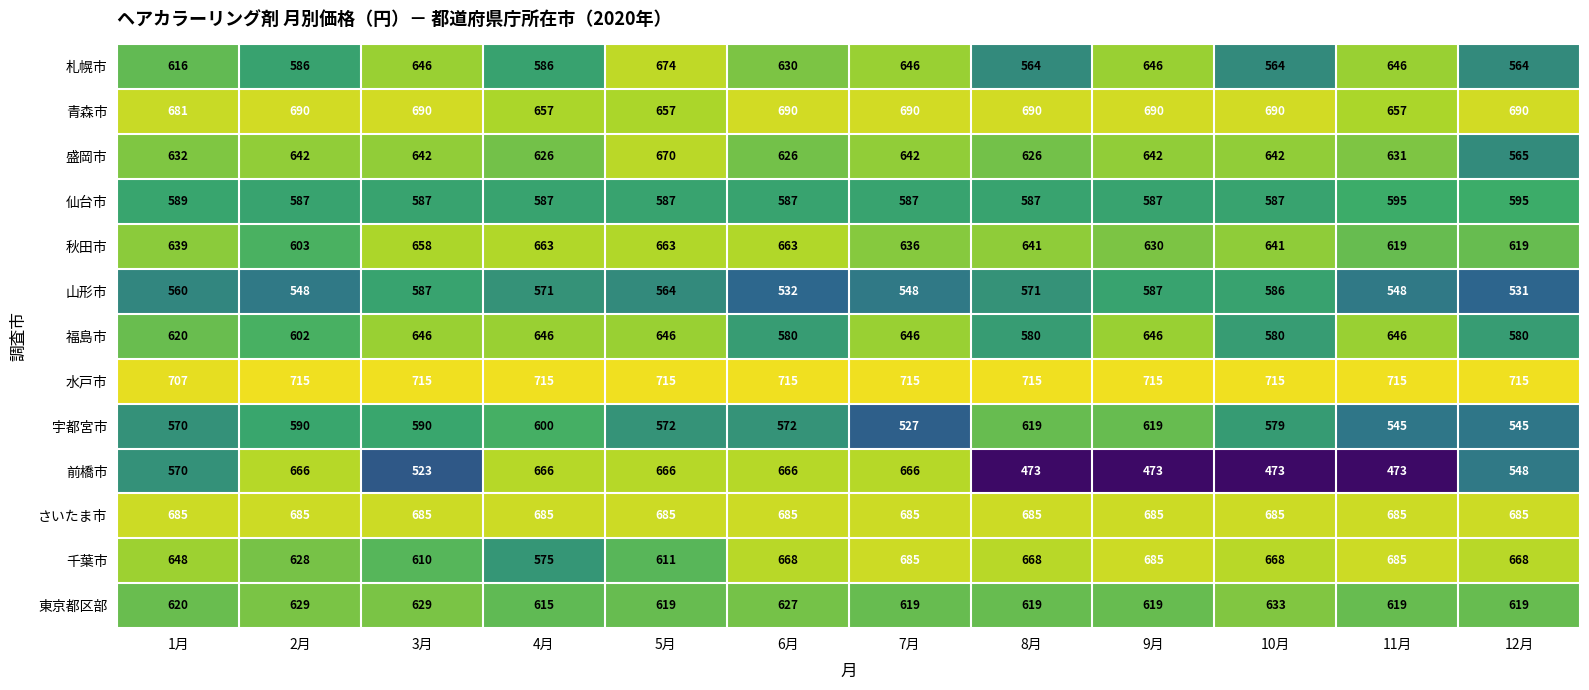

What is the minimum value for 前橋市?

473